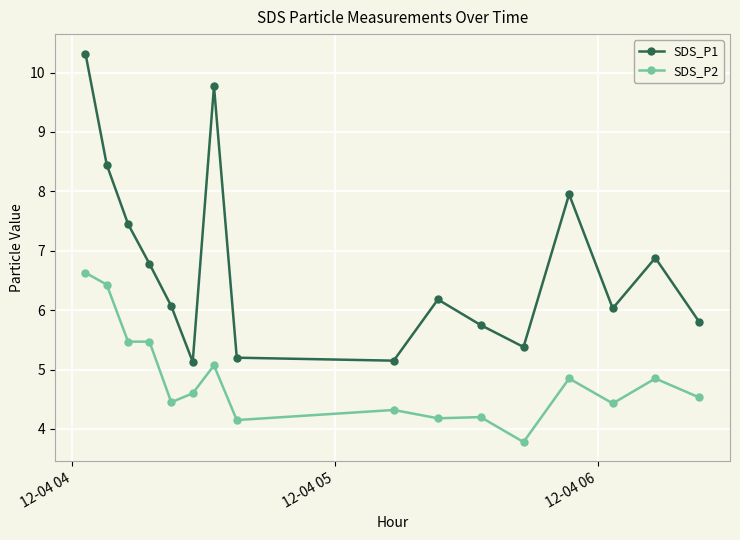

What is the difference between the maximum and minimum values in the SDS_P1 series?

5.2